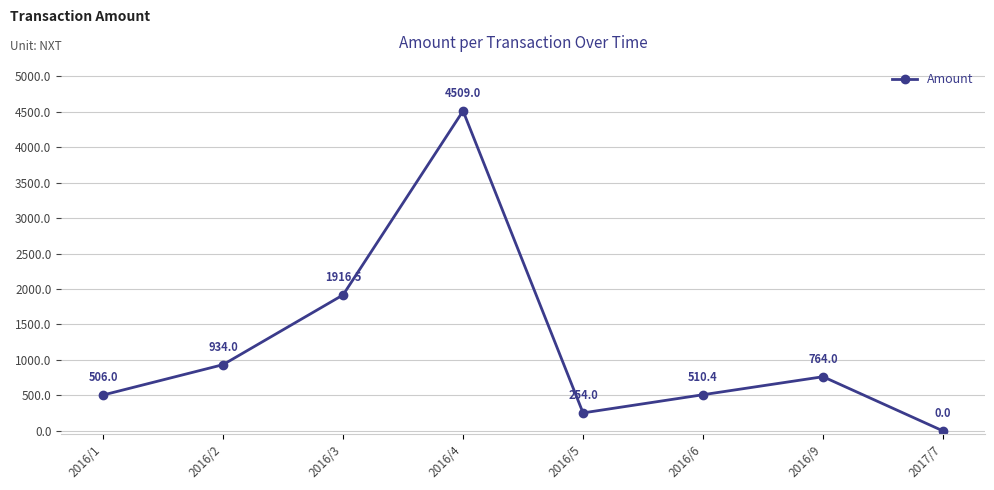

The chart shows a value of 7425.2 at 2016/4. True or false?

False